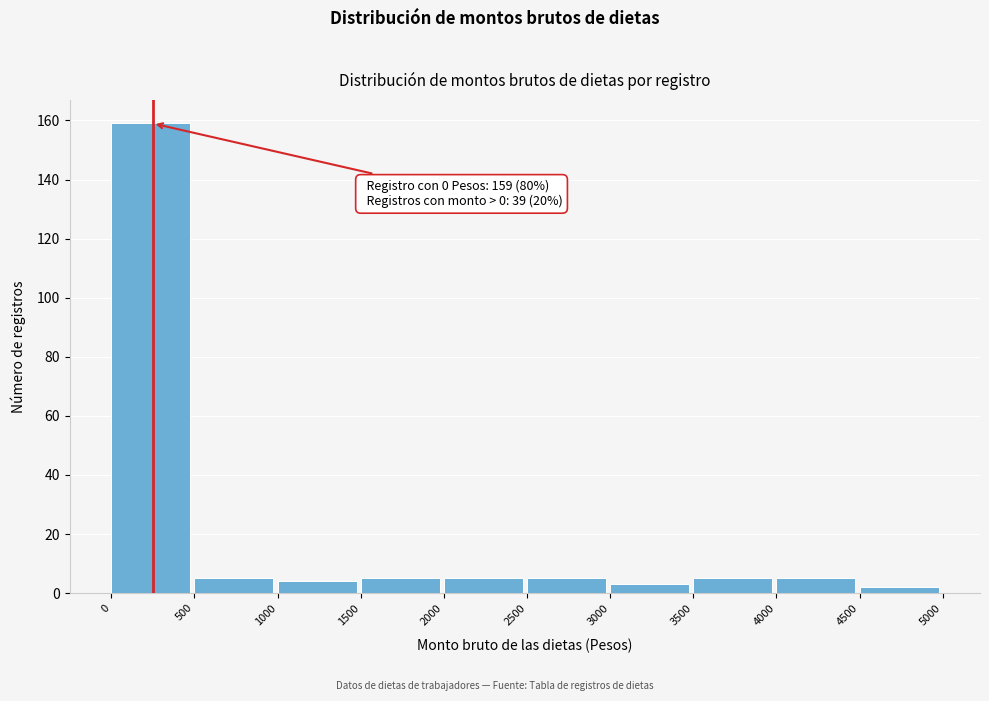

Over which range of the x-axis is the bar tallest?

0 to 500